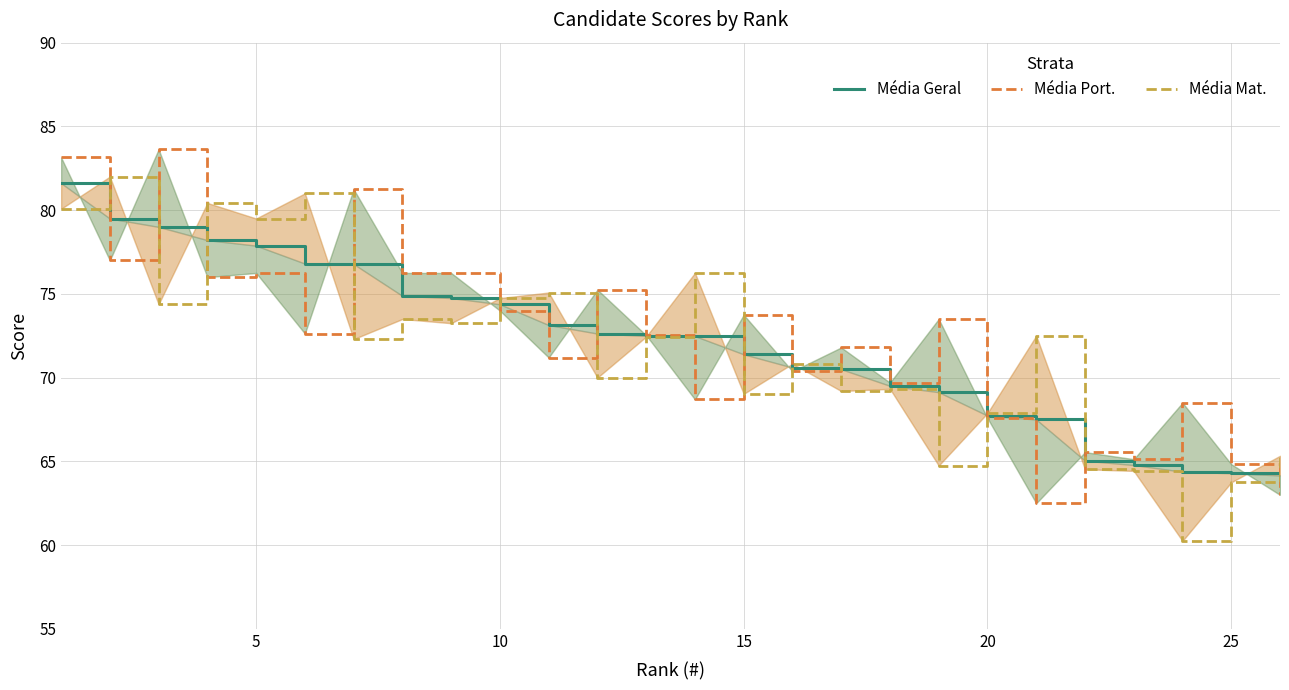

Does the chart display data point markers on the line(s)?

No